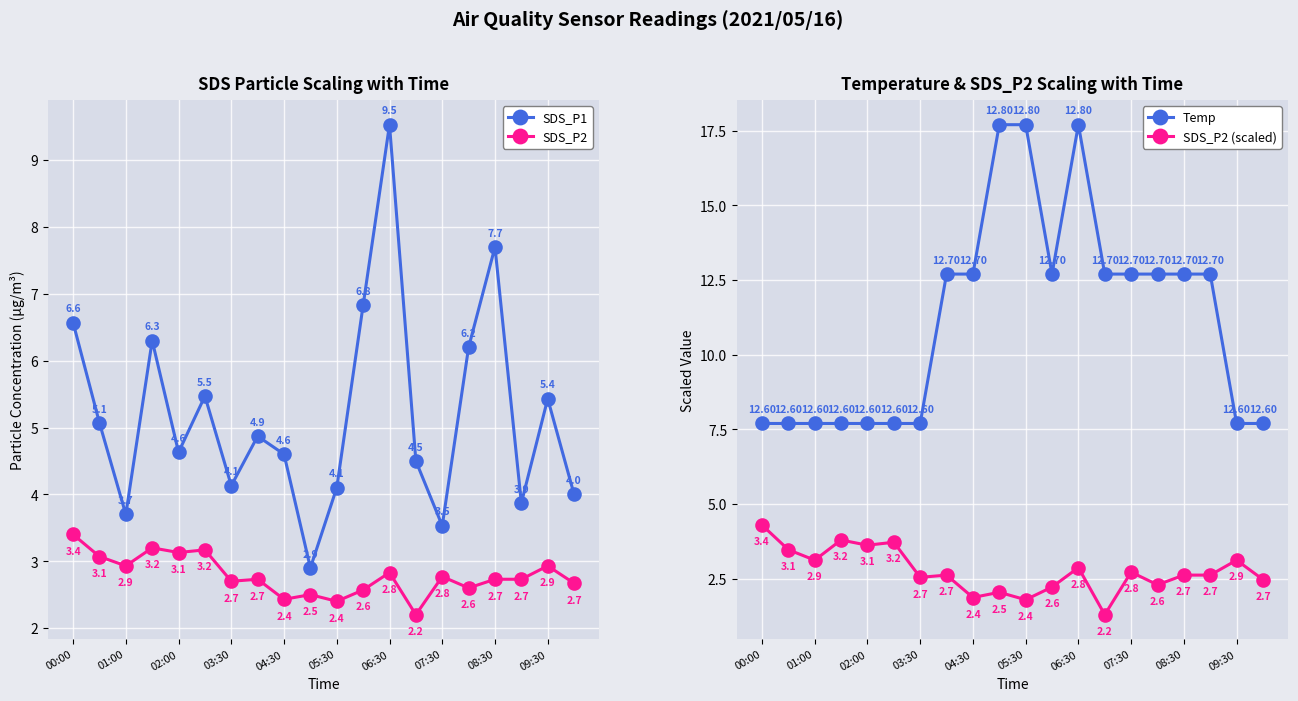

What is the total value across all series at 00:00?

22.0